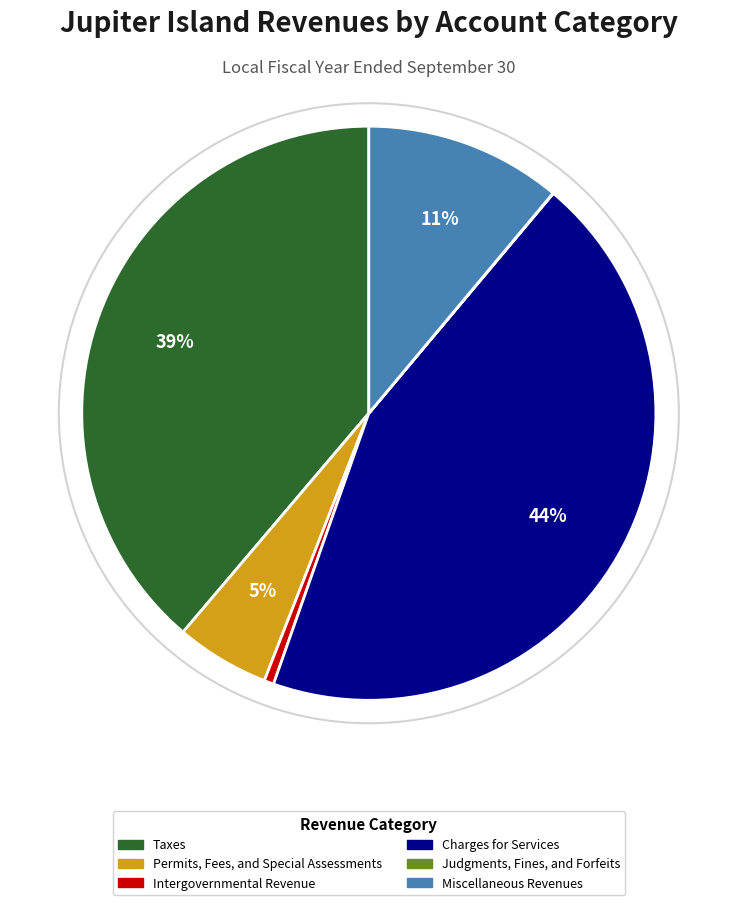

Does Charges for Services account for over 50% of the chart?

No